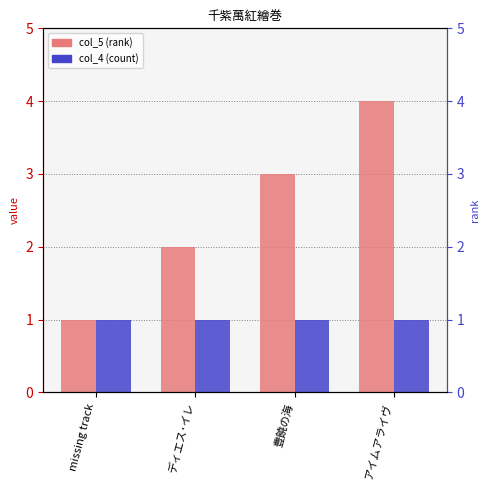

What position from the left is ディエス･イレ?

2